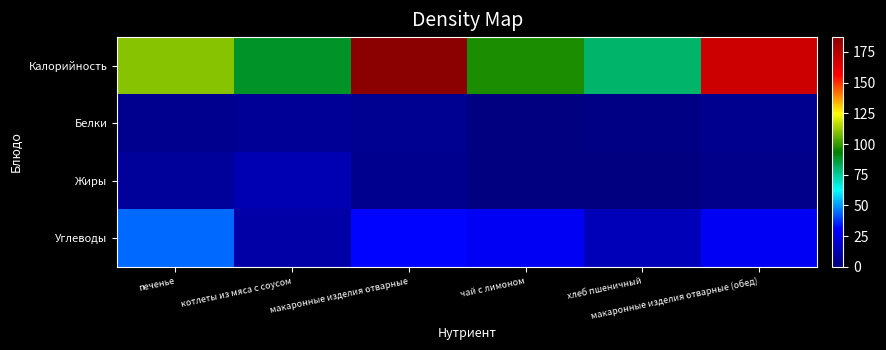

Reading left to right, what are all the values shown in this chart?

Калорийность: печенье=110	котлеты из мяса с соусом=89	макаронные изделия отварные=187	чай с лимоном=97	хлеб пшеничный=81	макаронные изделия отварные (обед)=169
Белки: печенье=4	котлеты из мяса с соусом=6	макаронные изделия отварные=5	чай с лимоном=0	хлеб пшеничный=2	макаронные изделия отварные (обед)=4
Жиры: печенье=7	котлеты из мяса с соусом=13	макаронные изделия отварные=4	чай с лимоном=0	хлеб пшеничный=0	макаронные изделия отварные (обед)=3
Углеводы: печенье=44	котлеты из мяса с соусом=10	макаронные изделия отварные=32	чай с лимоном=29	хлеб пшеничный=14	макаронные изделия отварные (обед)=29